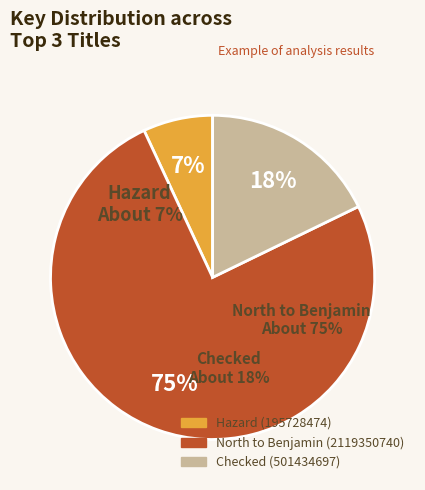

Combined, what portion of the pie is Hazard and Checked?

24.8%